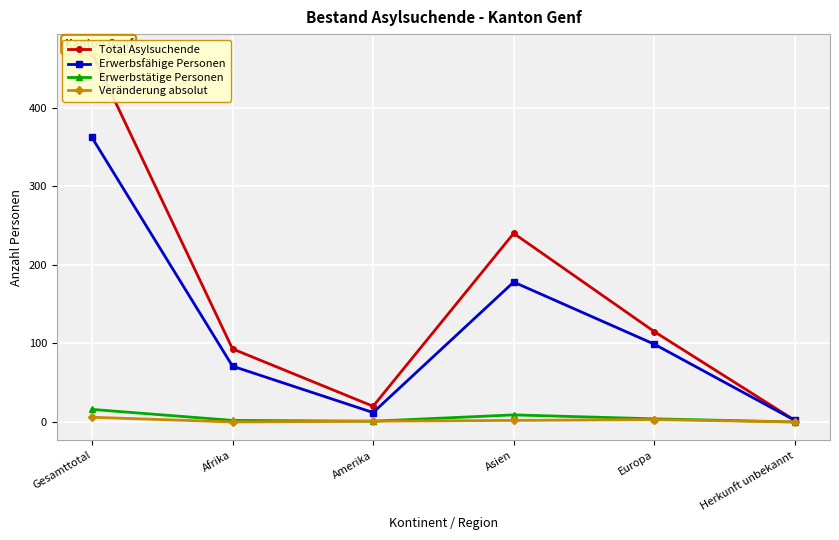

Read the Erwerbsfähige Personen value at Asien, to the nearest 50.

200